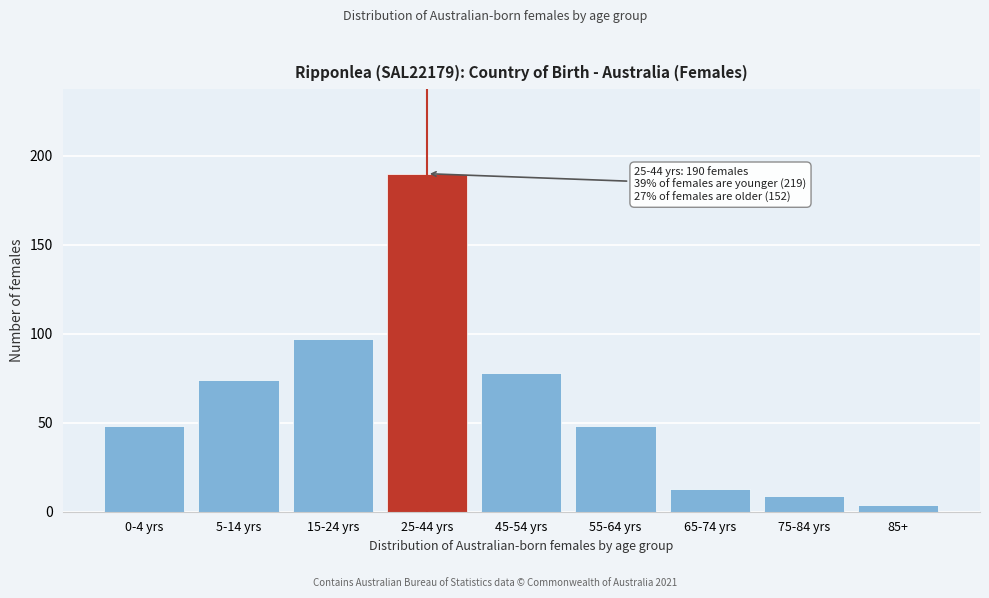

Reading left to right, what are all the values shown in this chart?

0-4 yrs=48	5-14 yrs=74	15-24 yrs=97	25-44 yrs=190	45-54 yrs=78	55-64 yrs=48	65-74 yrs=13	75-84 yrs=9	85+=4